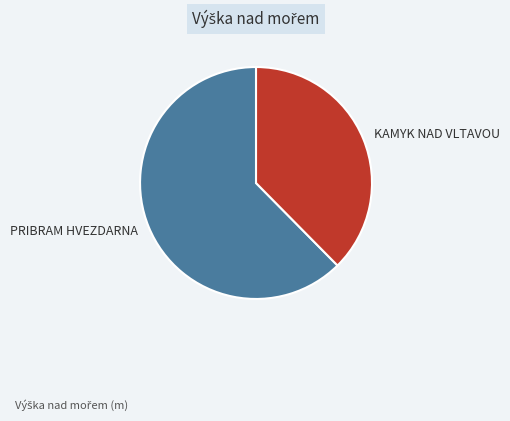

How many segments does this pie chart have?

2